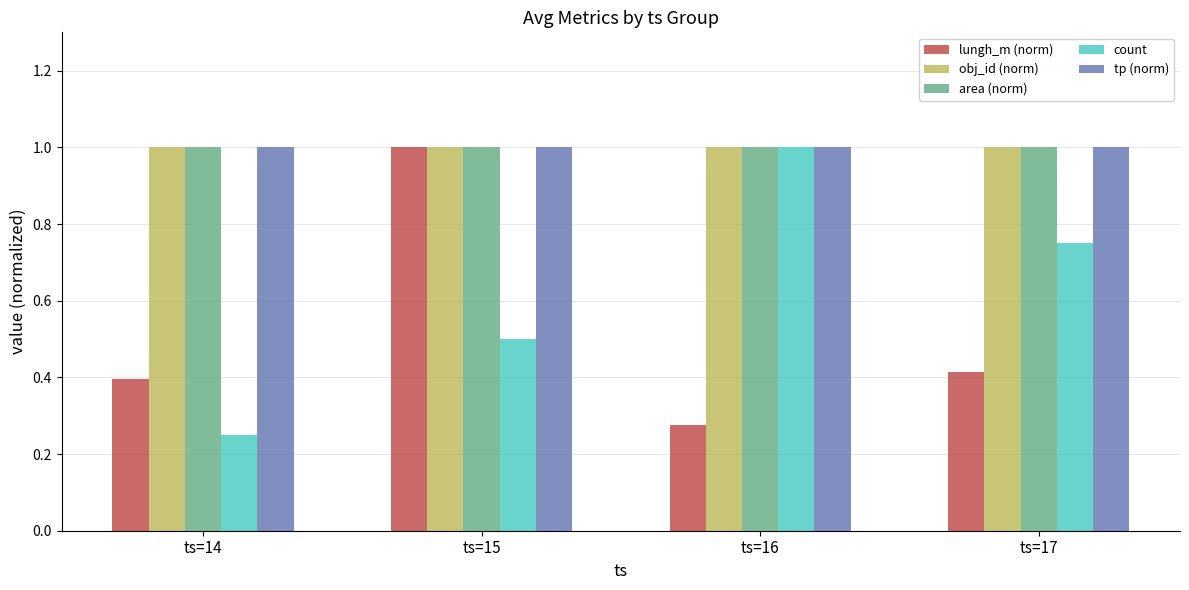

The value of tp (norm) at ts=16 is 1.5. True or false?

False